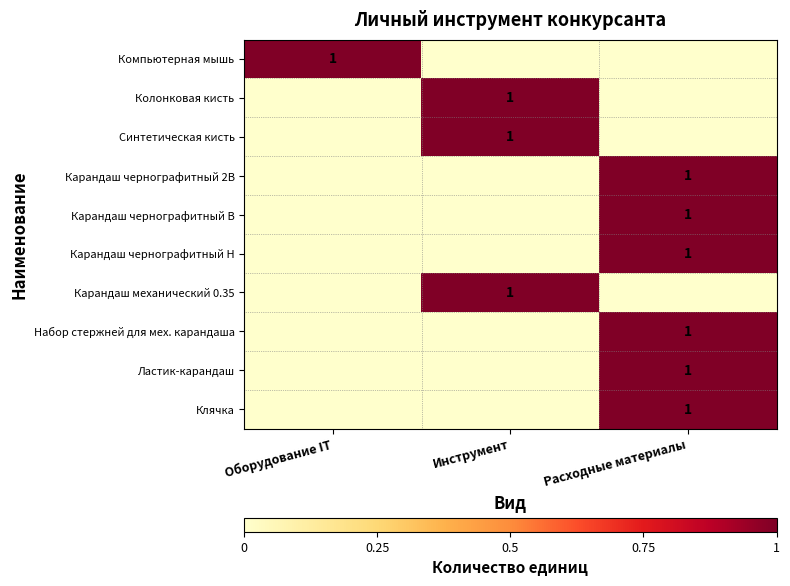

Is it true that Клячка equals 1 at Расходные материалы?

True